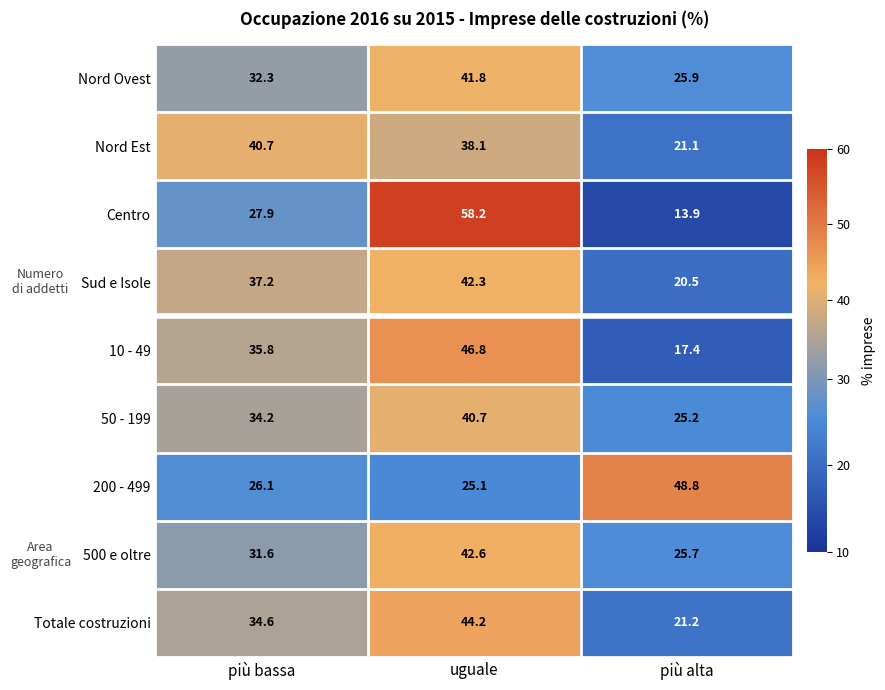

What is the spread (max minus min) of values at più bassa?

14.6